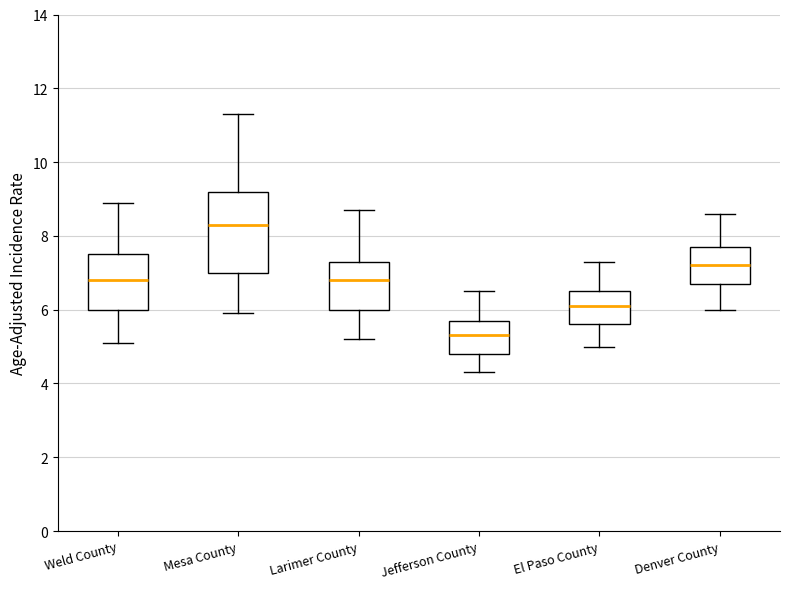

Reading left to right, transcribe this box plot: for each box, give where its median line is, the range the box spans, and where its two whiskers end, as read against the y-axis. The values are not printed on the chart, so give them approximately, as read against the axis.

Weld County: median 6.8, box 6.0 to 7.6, whiskers 5.2 to 9.0
Mesa County: median 8.4, box 7.0 to 9.2, whiskers 6.0 to 11.4
Larimer County: median 6.8, box 6.0 to 7.4, whiskers 5.2 to 8.8
Jefferson County: median 5.4, box 4.8 to 5.8, whiskers 4.4 to 6.6
El Paso County: median 6.2, box 5.6 to 6.6, whiskers 5.0 to 7.4
Denver County: median 7.2, box 6.8 to 7.8, whiskers 6.0 to 8.6